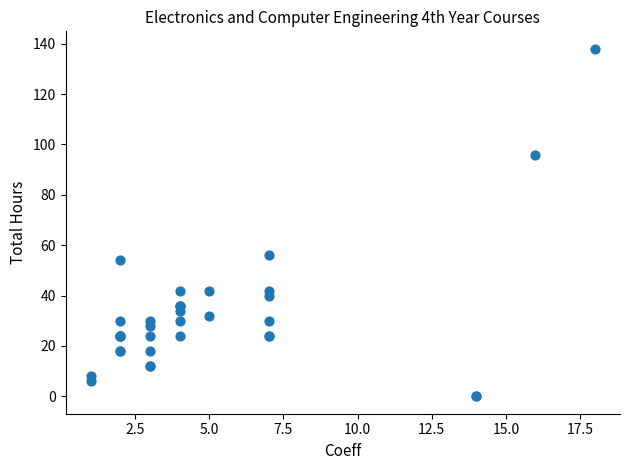

What Y value in the scatter plot is closest to 69?

56